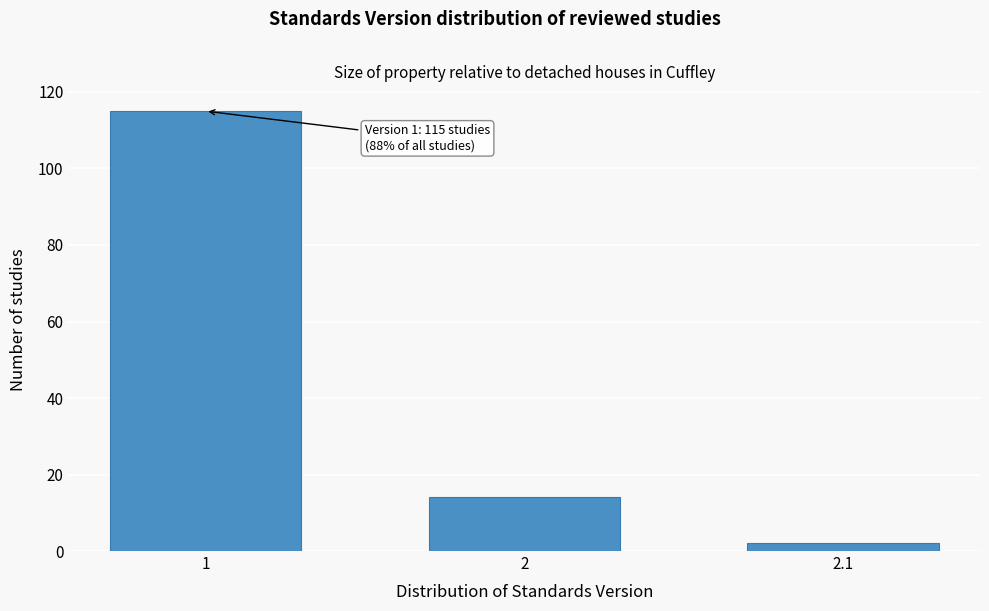

Reading left to right, extract all data points from this chart.

115	14	2